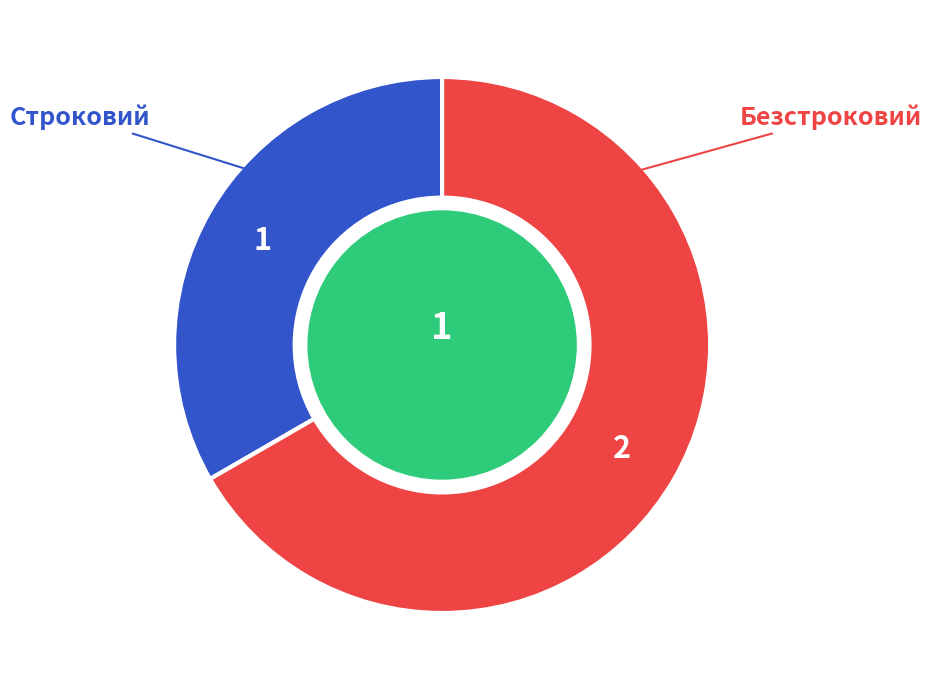

Is there any slice that represents more than half of the pie?

Yes